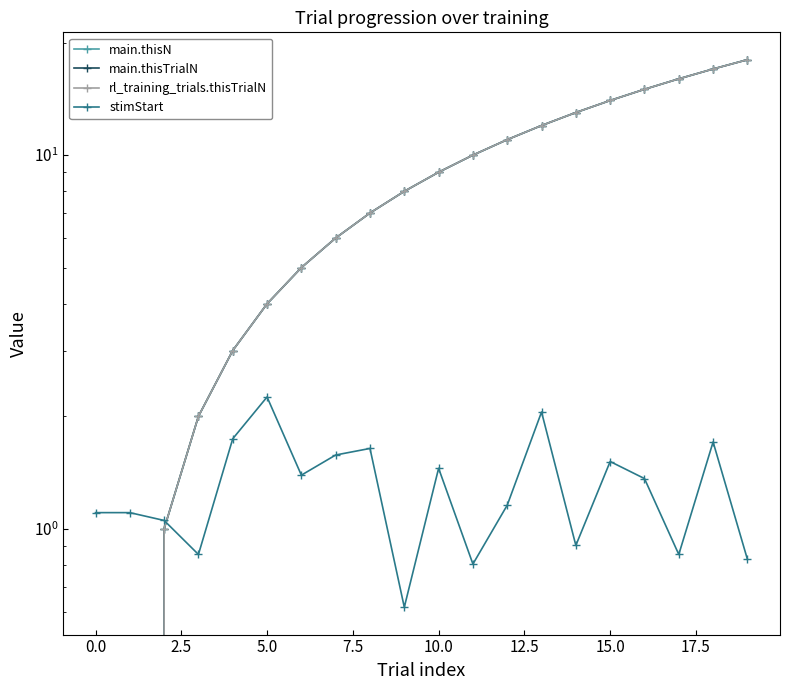

How many interior local peaks does the stimStart series have?

6